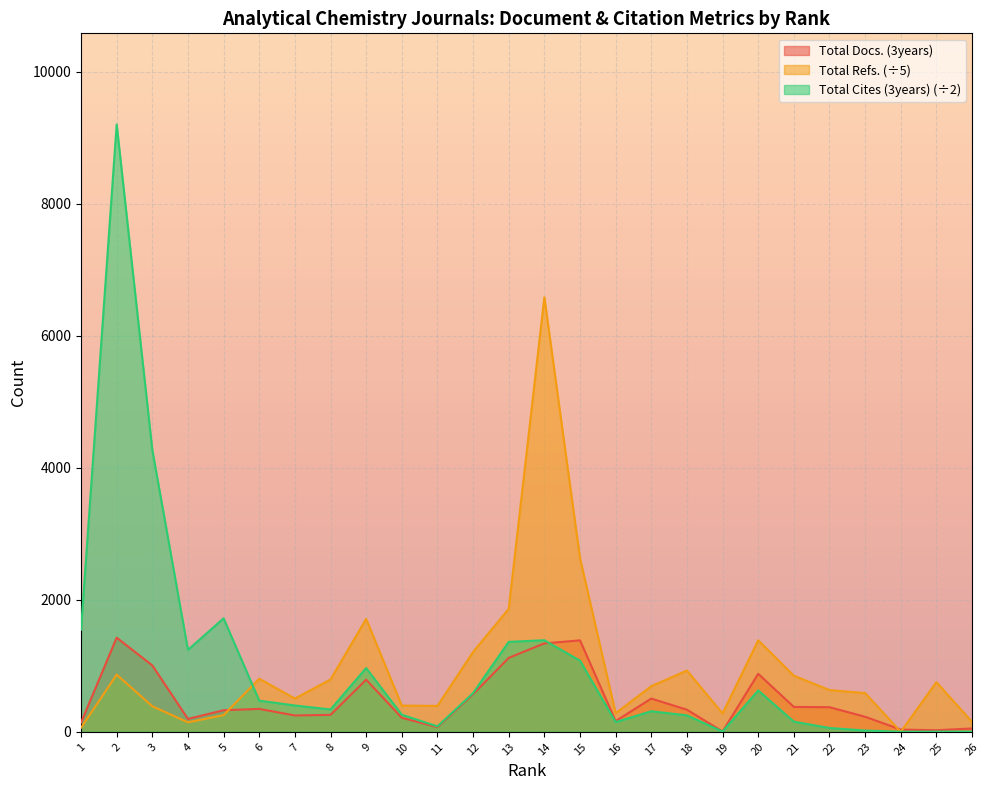

What is the average value of the Total Refs. series?

967.1